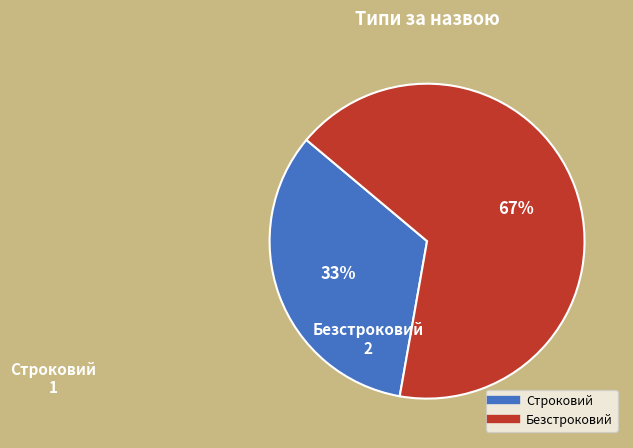

To the nearest percent, what portion does Безстроковий represent?

67%